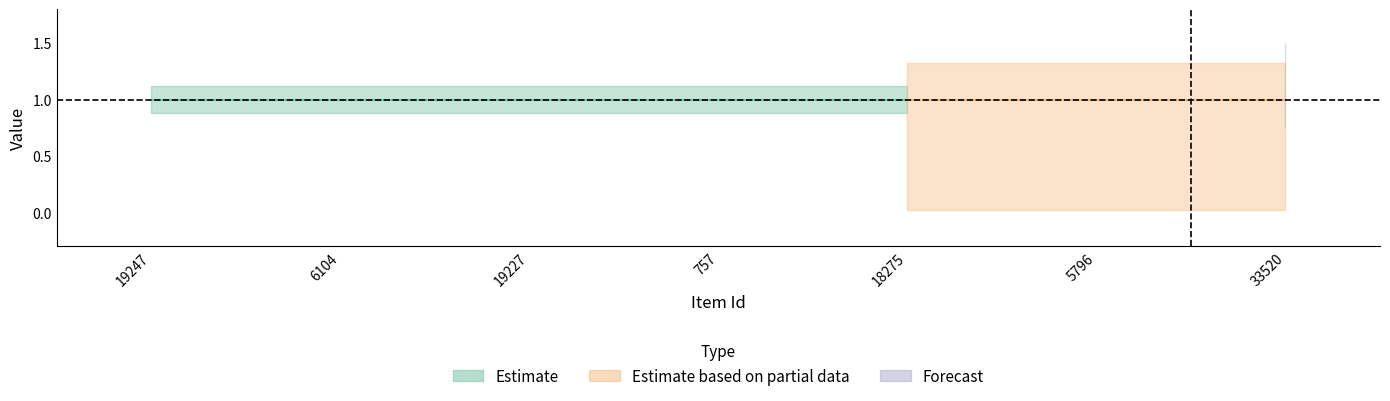

What is the total value across all series at 6104?

1